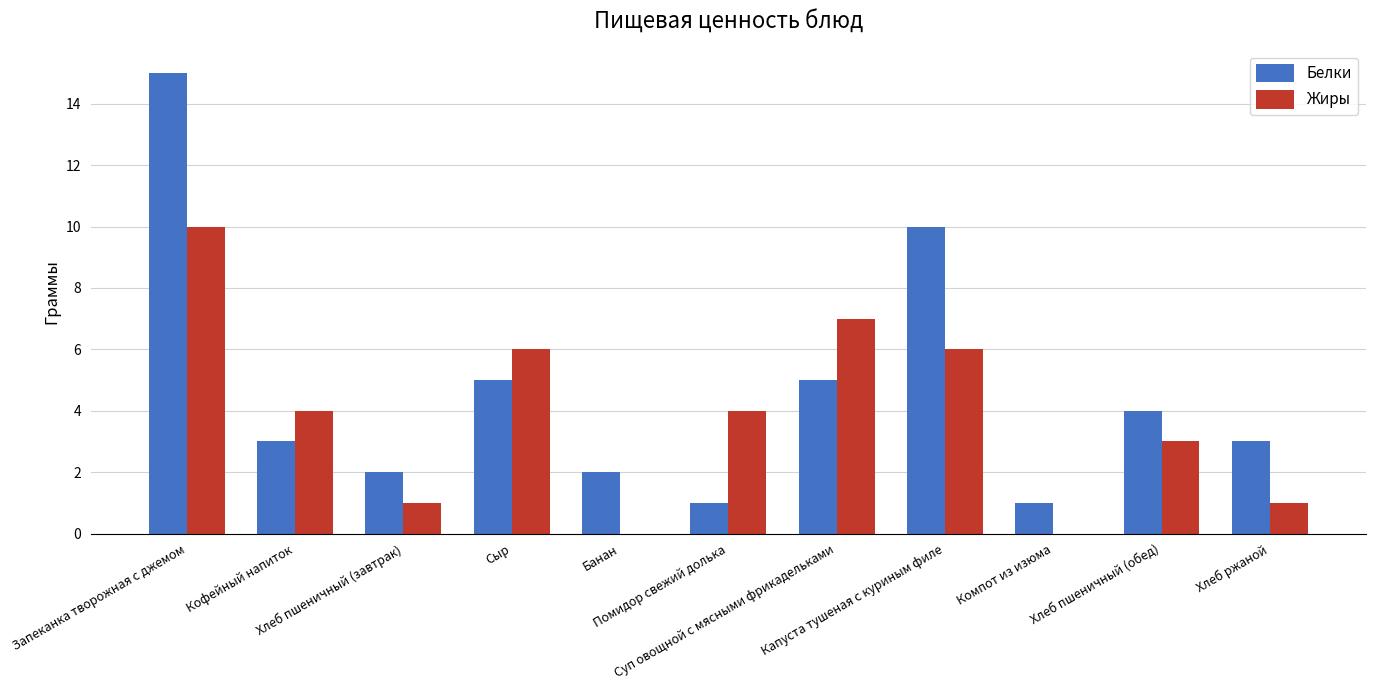

Which series has the largest total across all categories?

Белки